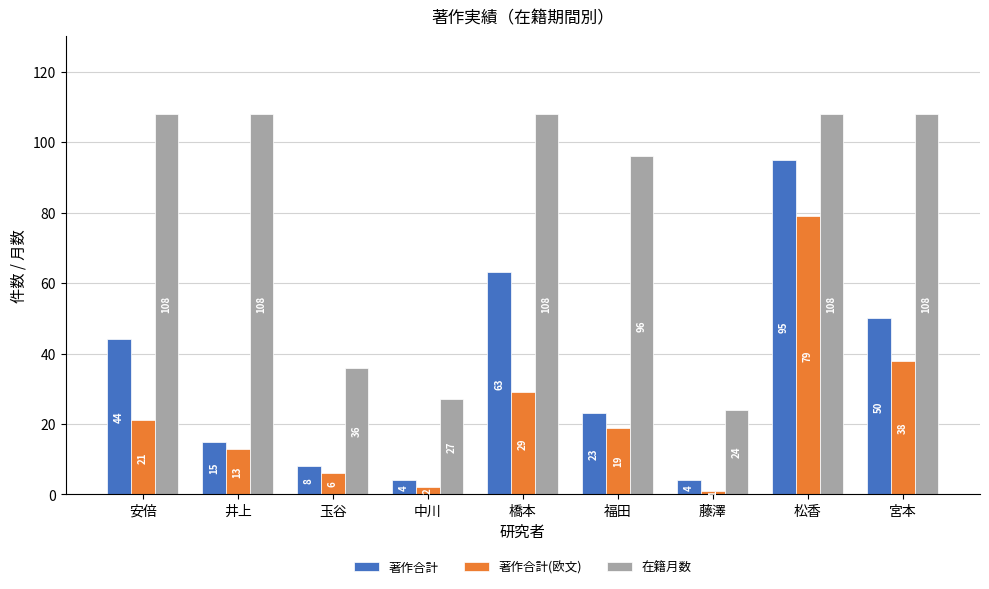

Reading right to left, what are all the values shown in this chart?

著作合計: 50	95	4	23	63	4	8	15	44
著作合計(欧文): 38	79	1	19	29	2	6	13	21
在籍月数: 108	108	24	96	108	27	36	108	108